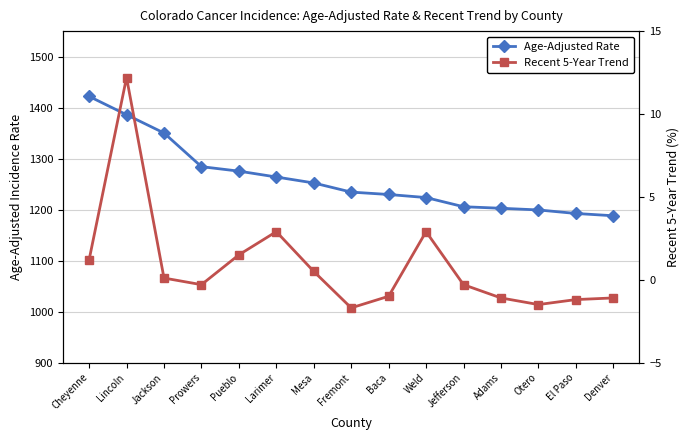

Rank the series by their maximum value, from lowest to highest.

Recent 5-Year Trend, Age-Adjusted Rate